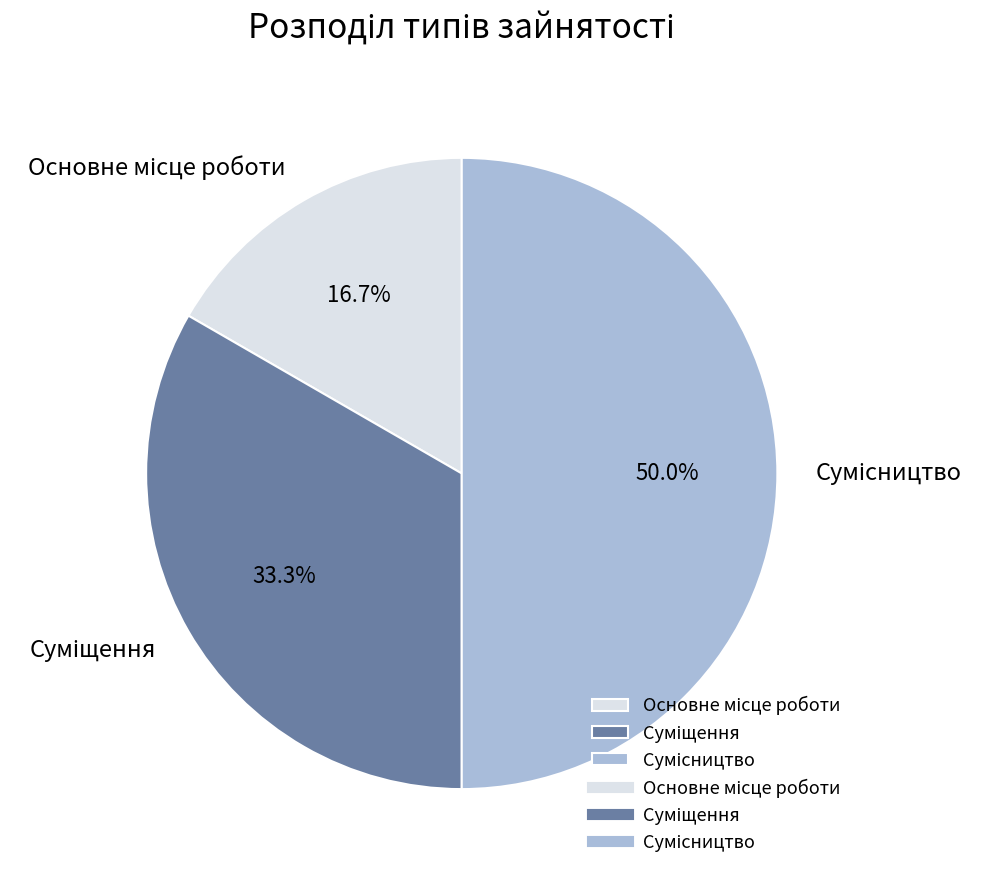

How many slices are in this pie chart?

3